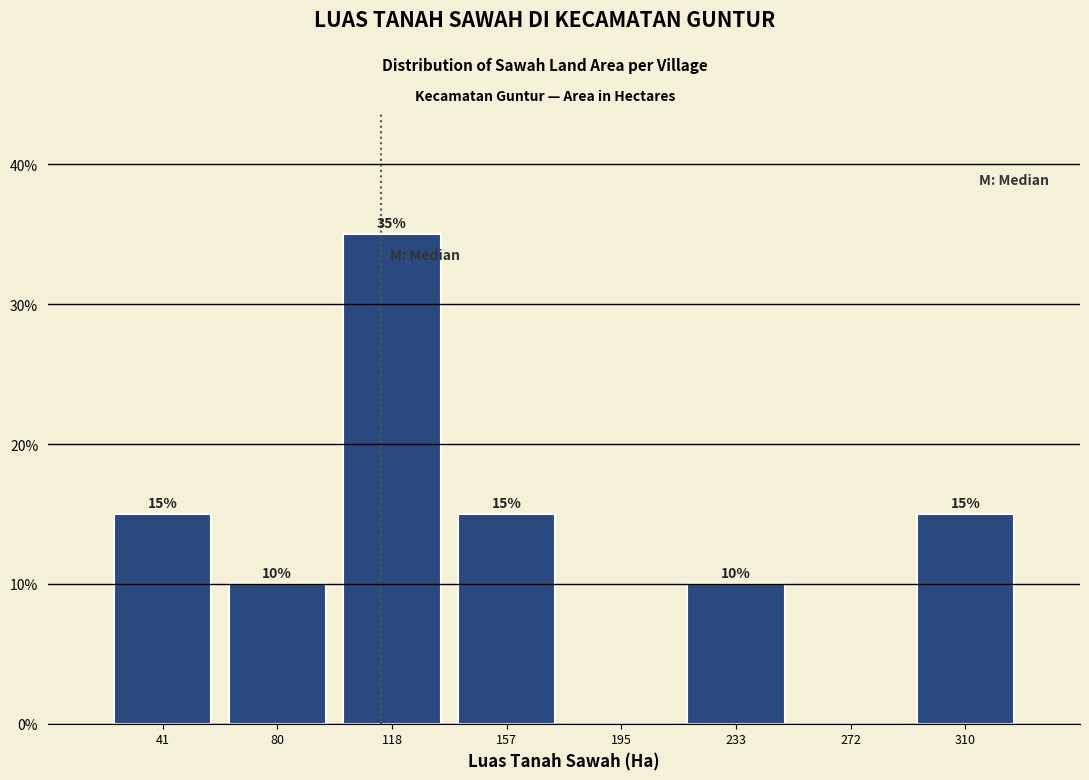

Which range on the x-axis has the tallest bar?

100 to 135